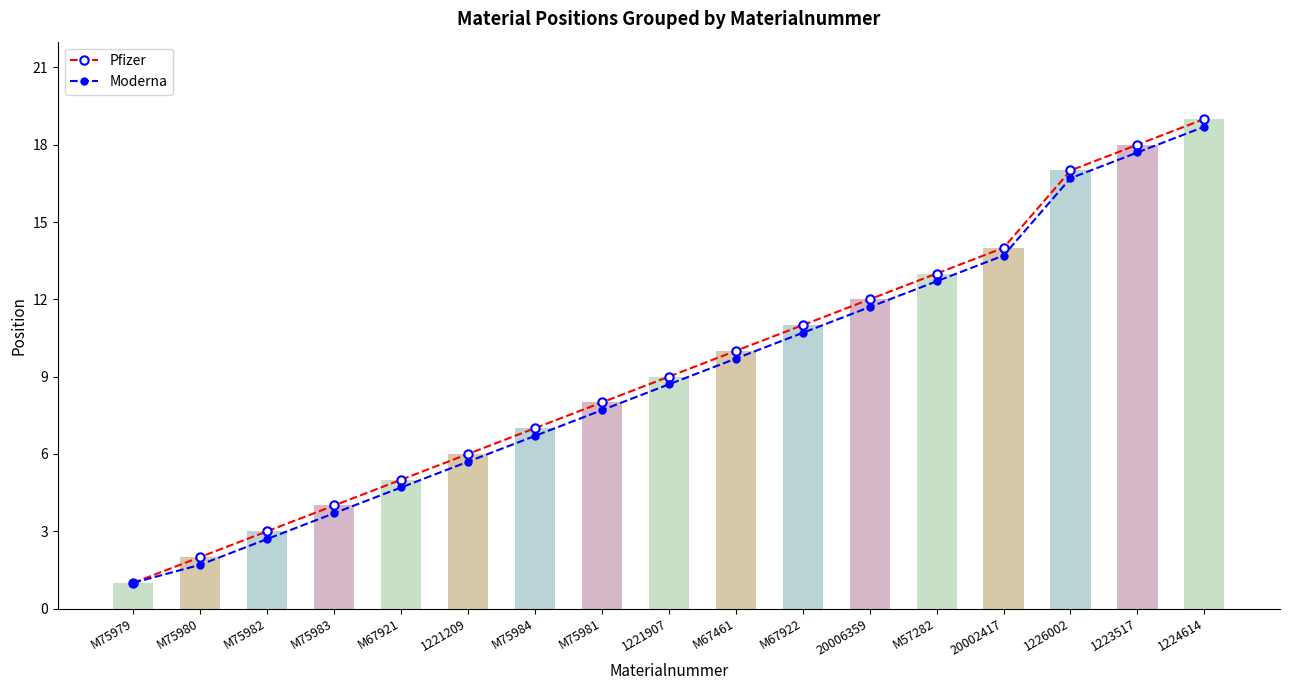

List the labels in order of Pfizer value, largest first.

1224614, 1223517, 1226002, 20002417, M57282, 20006359, M67922, M67461, 1221907, M75981, M75984, 1221209, M67921, M75983, M75982, M75980, M75979